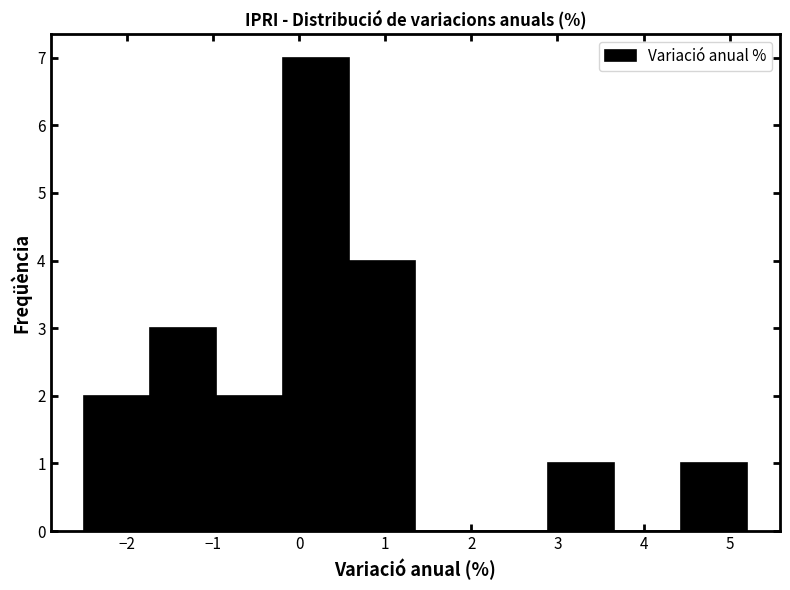

Reading left to right, list every bar in this chart as the range it spans on the x-axis followed by its height. Neither the bar edges nor the heights are printed on the chart, so give them approximately, as read against the axes.

-2.50 to -1.73: 2
-1.73 to -0.96: 3
-0.96 to -0.19: 2
-0.19 to 0.58: 7
0.58 to 1.35: 4
1.35 to 2.12: 0
2.12 to 2.89: 0
2.89 to 3.66: 1
3.66 to 4.43: 0
4.43 to 5.20: 1